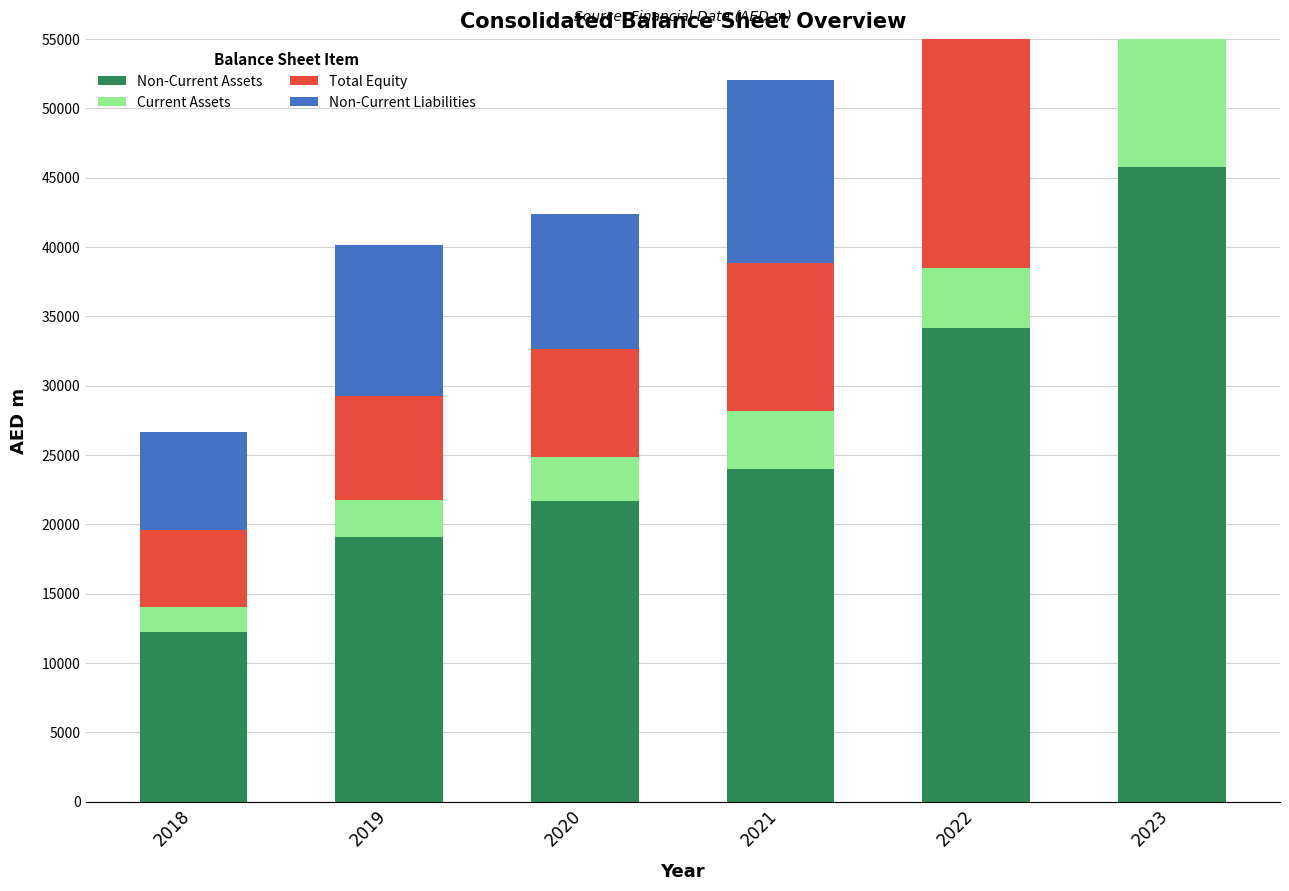

List the series in order of their peak value, highest first.

Non-Current Assets, Non-Current Liabilities, Total Equity, Current Assets